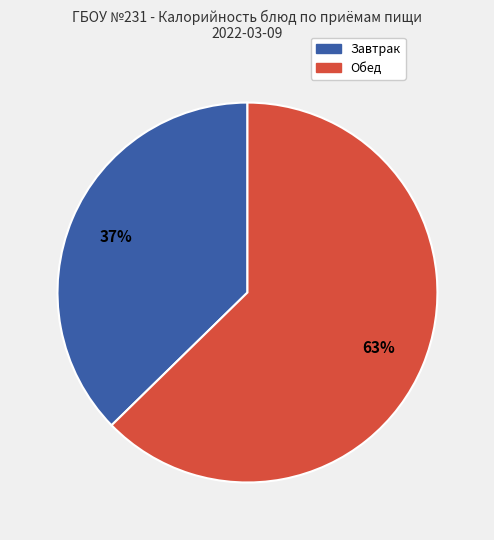

To the nearest percent, what is the average slice percentage?

50%